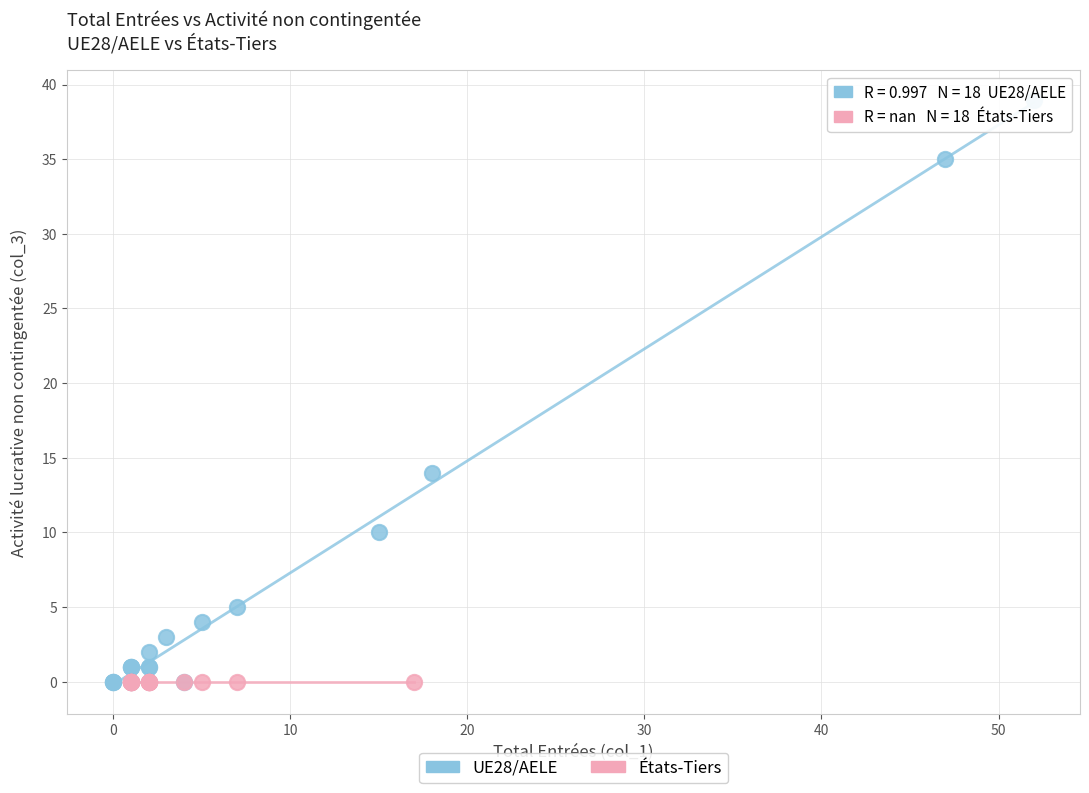

Which series contains the highest Y value?

UE28/AELE